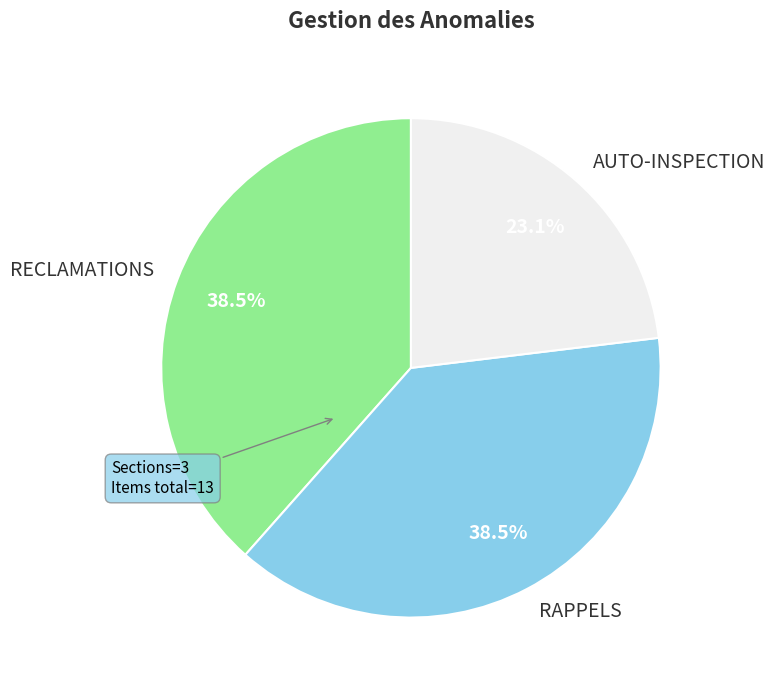

Approximately how many times larger is the value at AUTO-INSPECTION compared to RAPPELS?

0.6